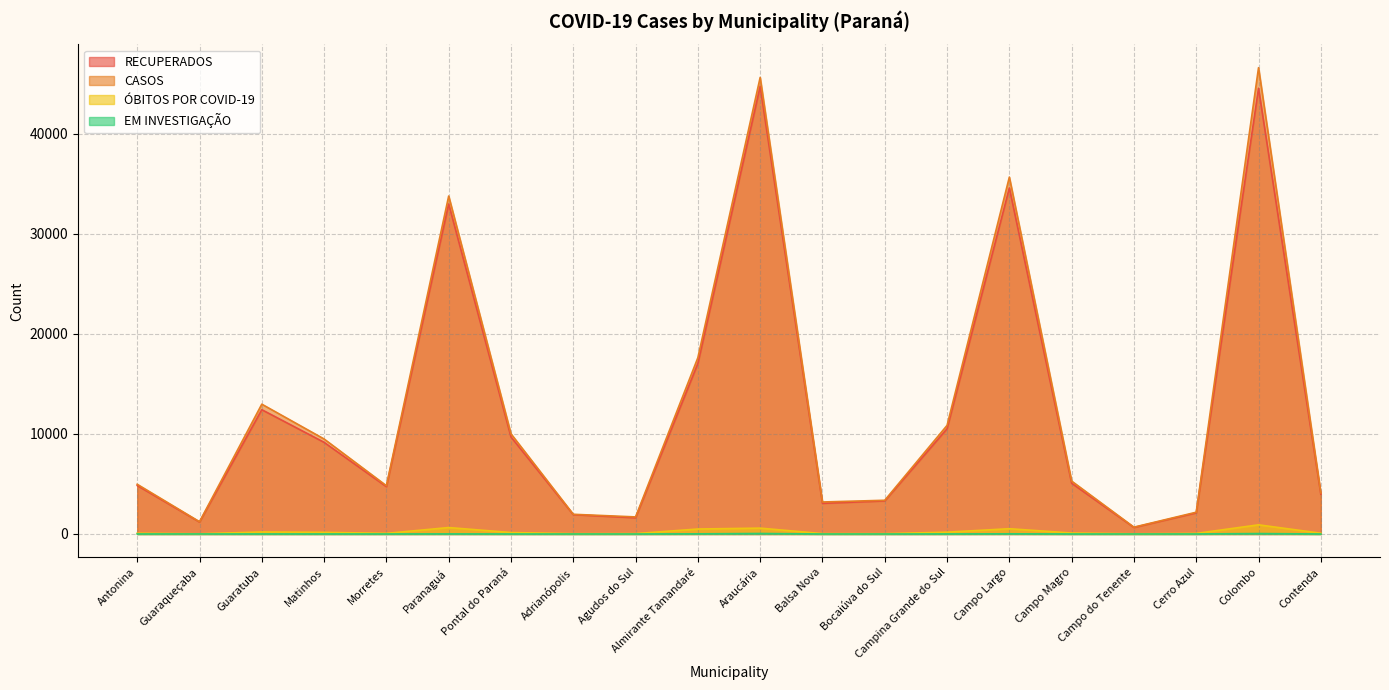

At which category does CASOS reach its first local peak?

Guaratuba